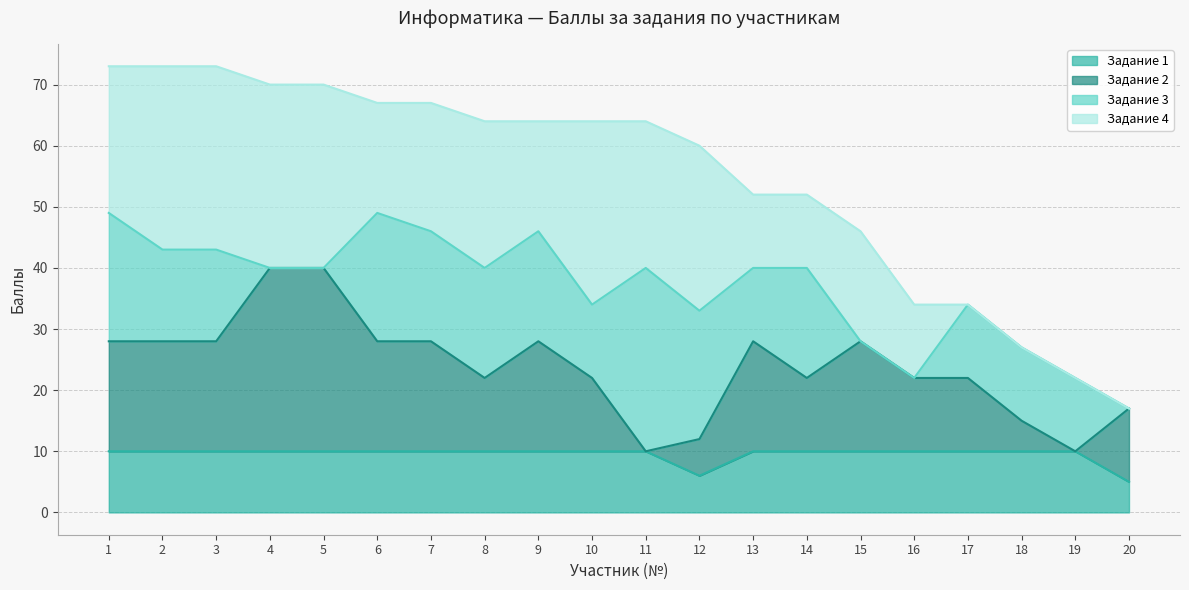

What value does the Задание 2 series have at 16?

22